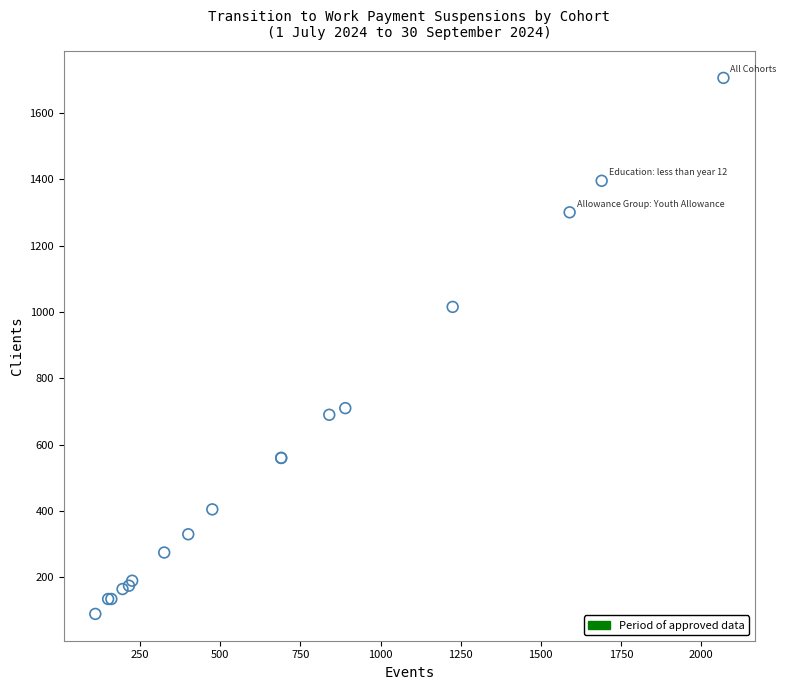

What Y value in the scatter plot is closest to 897?

1015